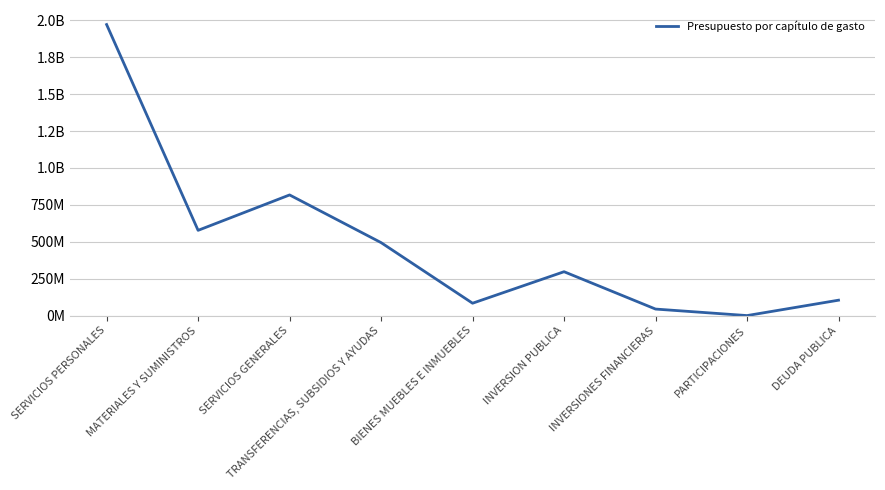

At which category does the chart reach its minimum across all series?

PARTICIPACIONES